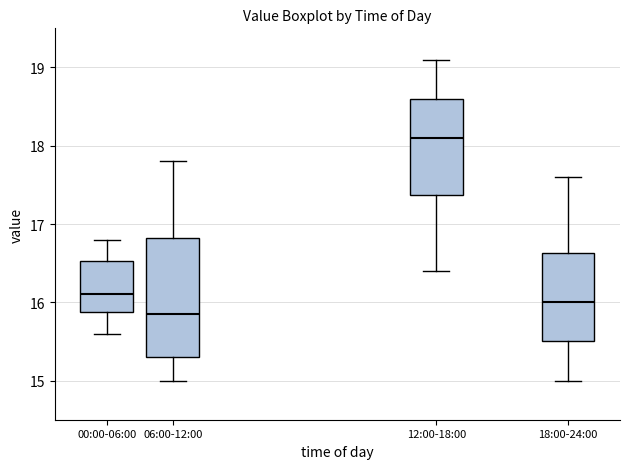

Reading left to right, read every box against the y-axis: the position of its median line, the range the box covers, and the ends of its whiskers. The values are not printed on the chart, so give them approximately, as read against the axis.

00:00-06:00: median 16.1, box 15.9 to 16.5, whiskers 15.6 to 16.8
06:00-12:00: median 15.9, box 15.3 to 16.8, whiskers 15.0 to 17.8
12:00-18:00: median 18.1, box 17.4 to 18.6, whiskers 16.4 to 19.1
18:00-24:00: median 16.0, box 15.5 to 16.6, whiskers 15.0 to 17.6